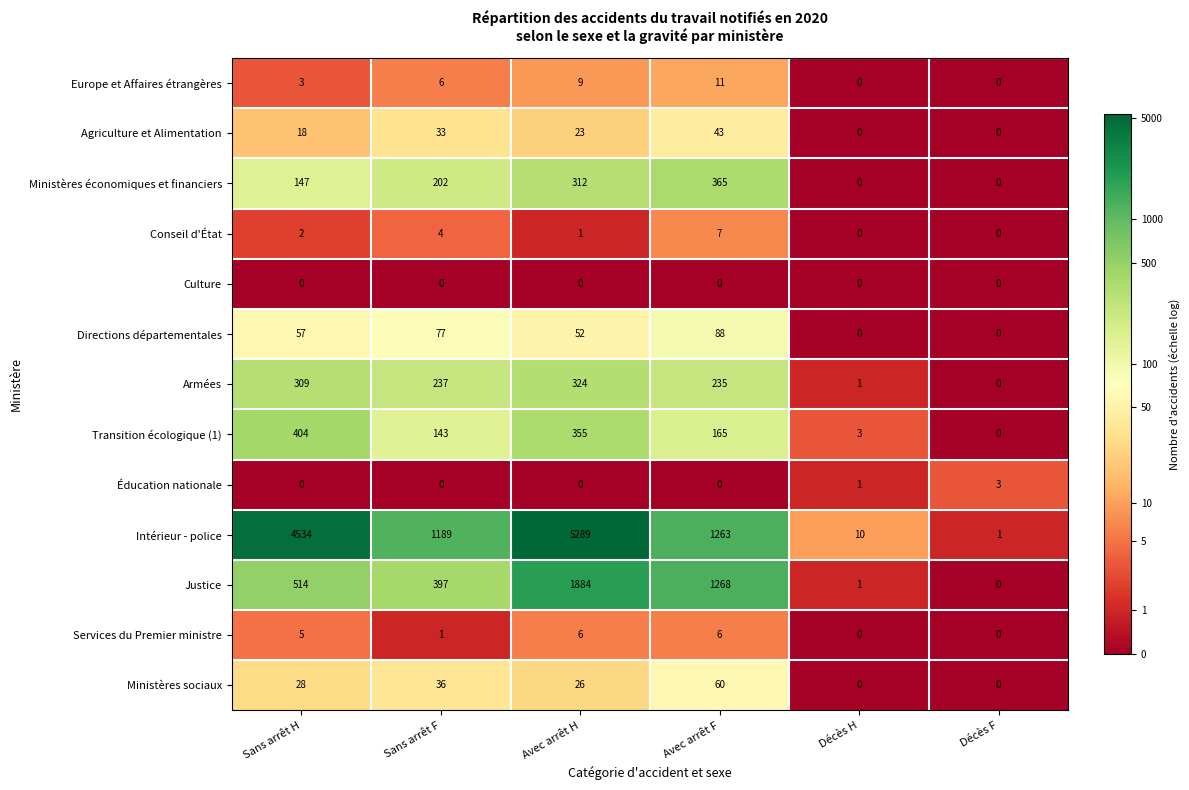

Which category has the highest value across all series?

Avec arrêt H